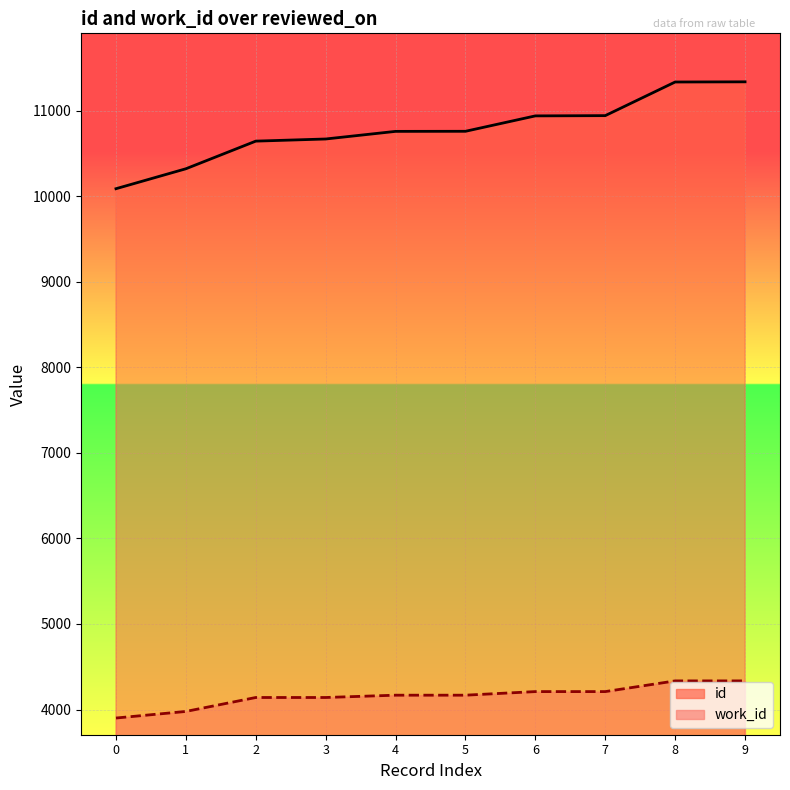

Which series has the widest spread of values?

id